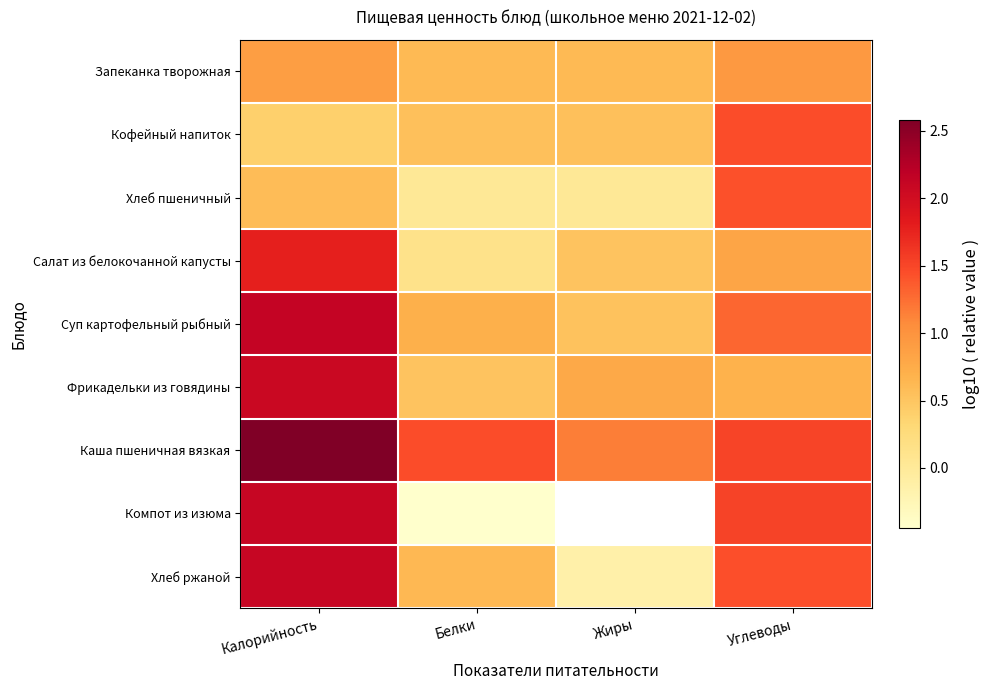

The value of Кофейный напиток at Белки is 0.9. True or false?

False